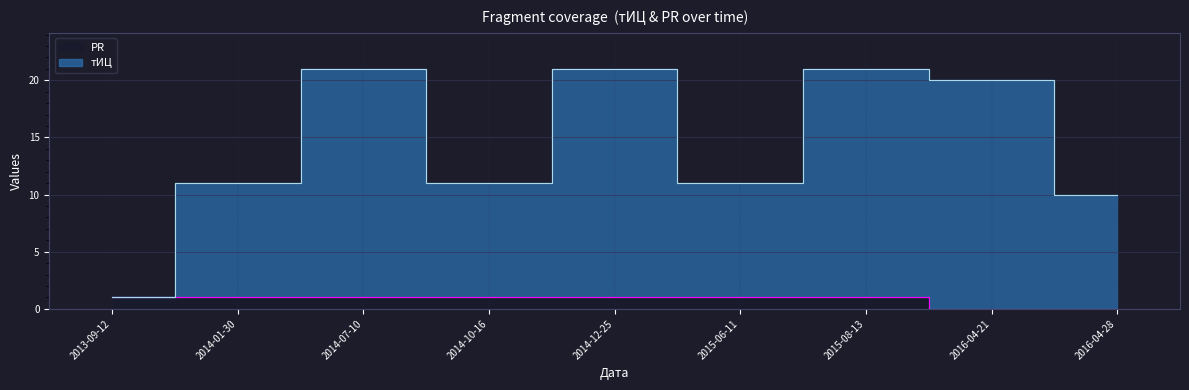

True or false: тИЦ has a value of 11 at 2014-01-30.

True